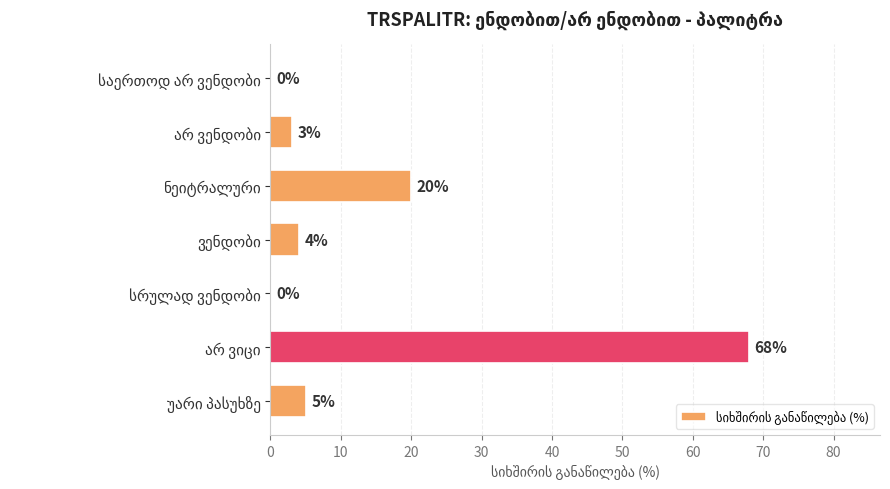

What is the greatest value displayed?

68